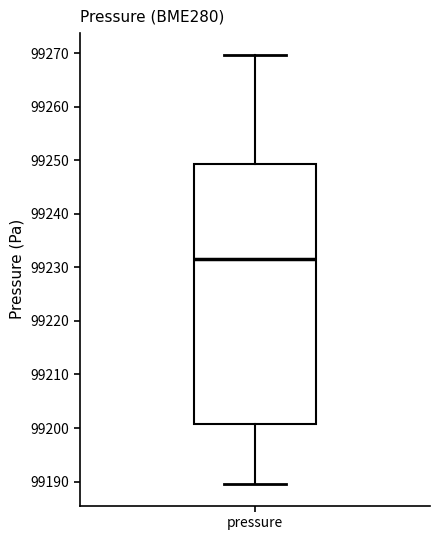

Read this box plot against the y-axis: the position of the median line, the range covered by the box, and the ends of both whiskers. The values are not printed on the chart, so give them approximately, as read against the axis.

median 99232, box 99201 to 99249, whiskers 99190 to 99270